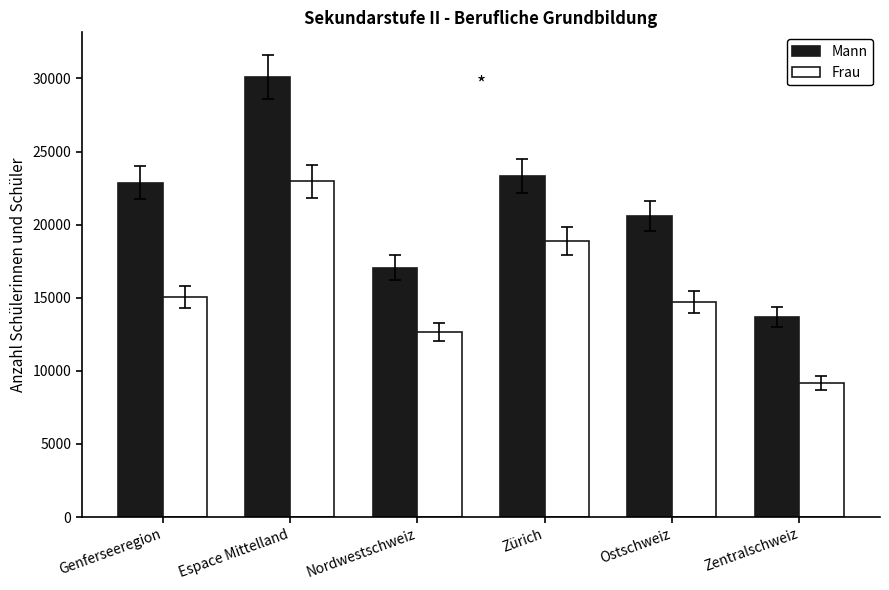

What is the lowest value of the Frau series?

9171